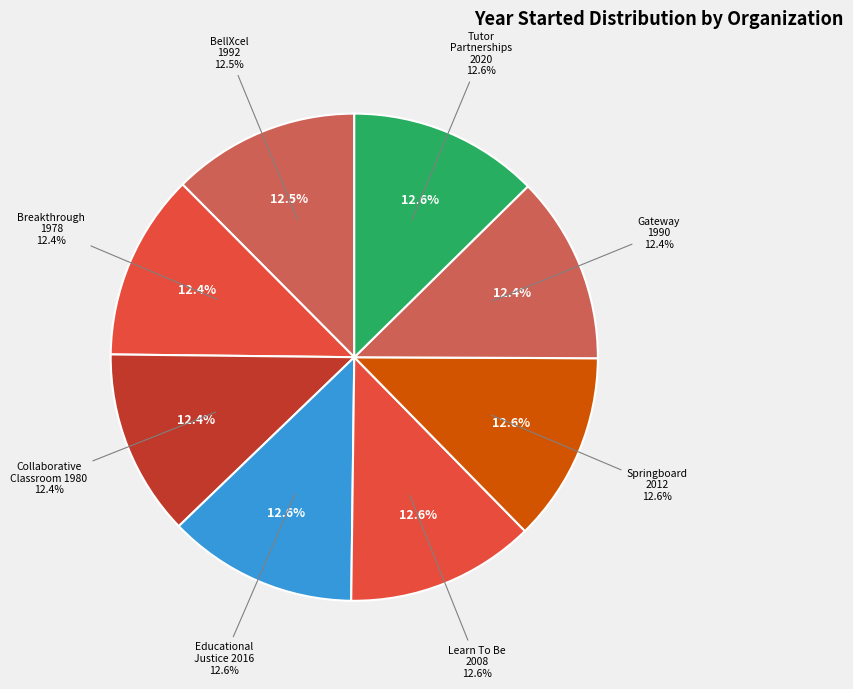

The Breakthrough Collaborative slice represents 5% of the pie. True or false?

False